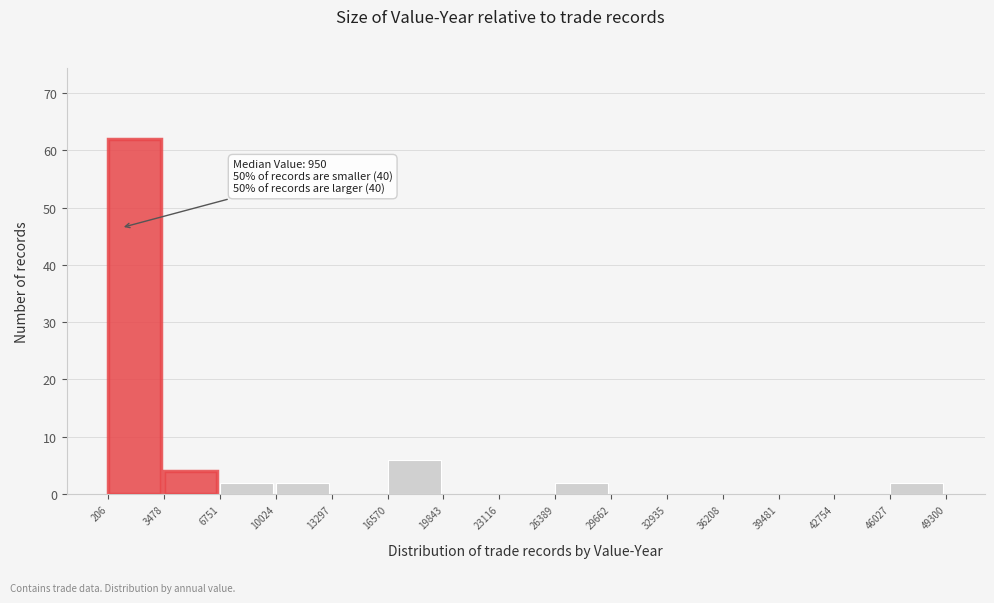

Which range on the x-axis has the tallest bar?

206 to 3478